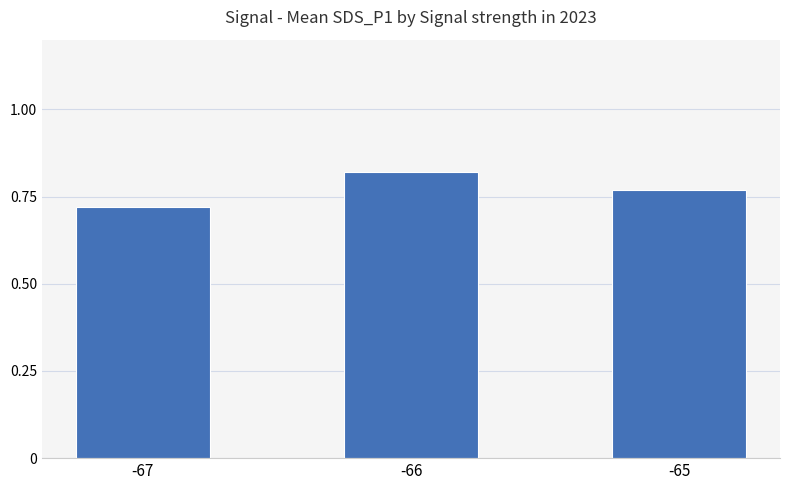

True or false: the data shows 1.2 at -66.

False